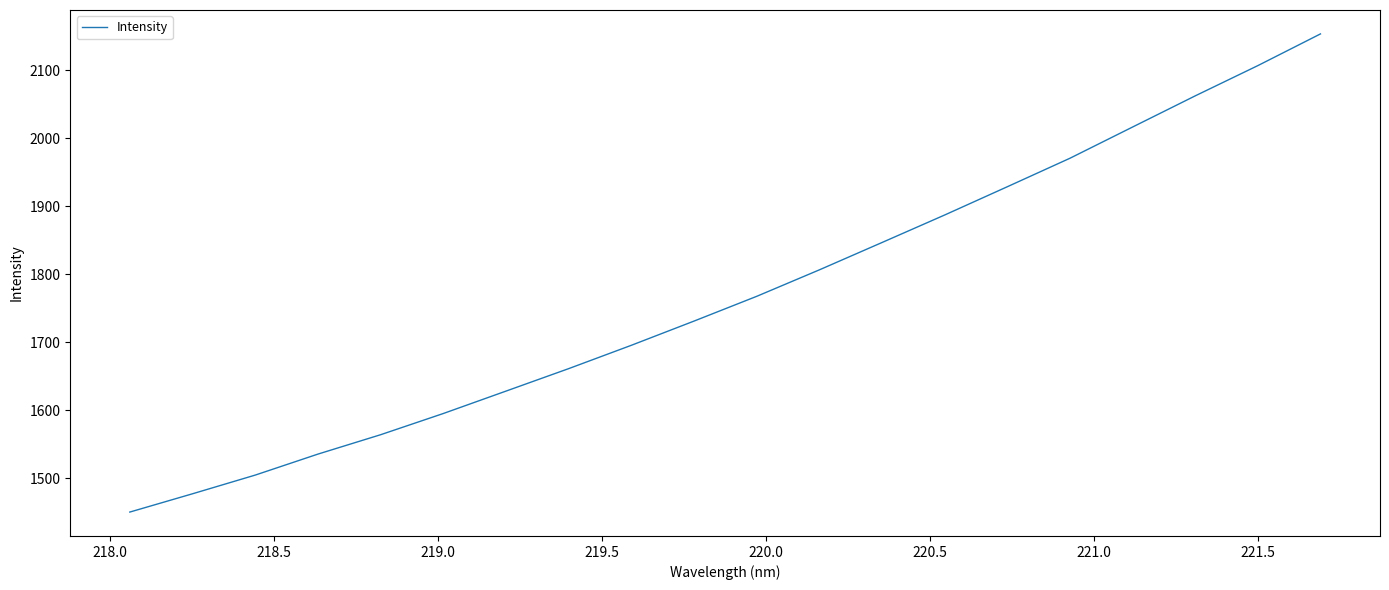

What is the greatest value displayed?

2153.5